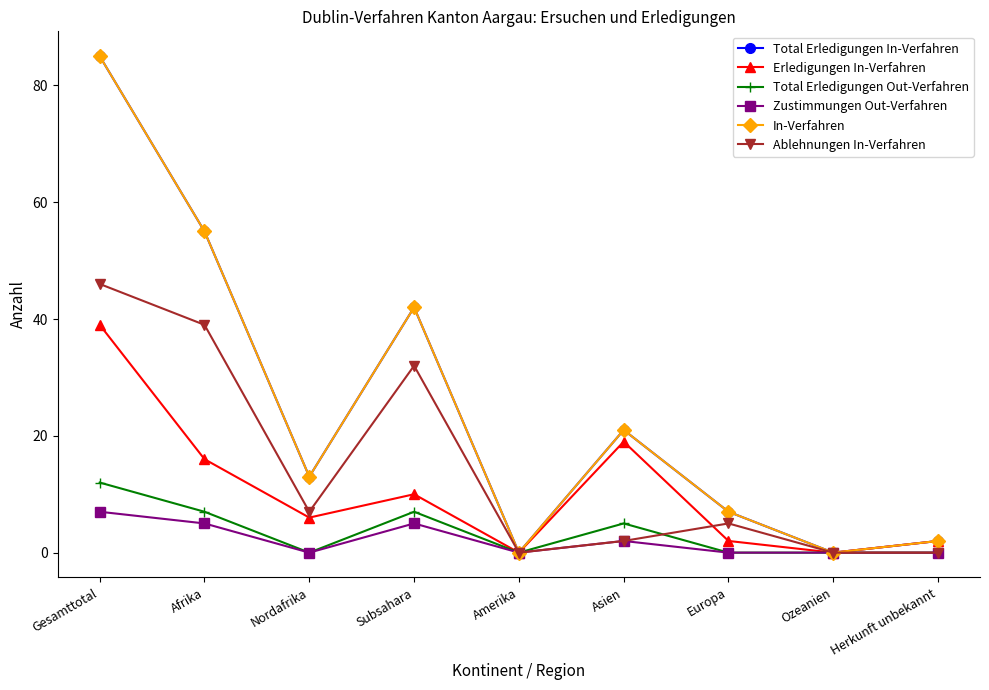

What is the difference between the maximum and second lowest values in the Total Erledigungen Out-Verfahren series?

12